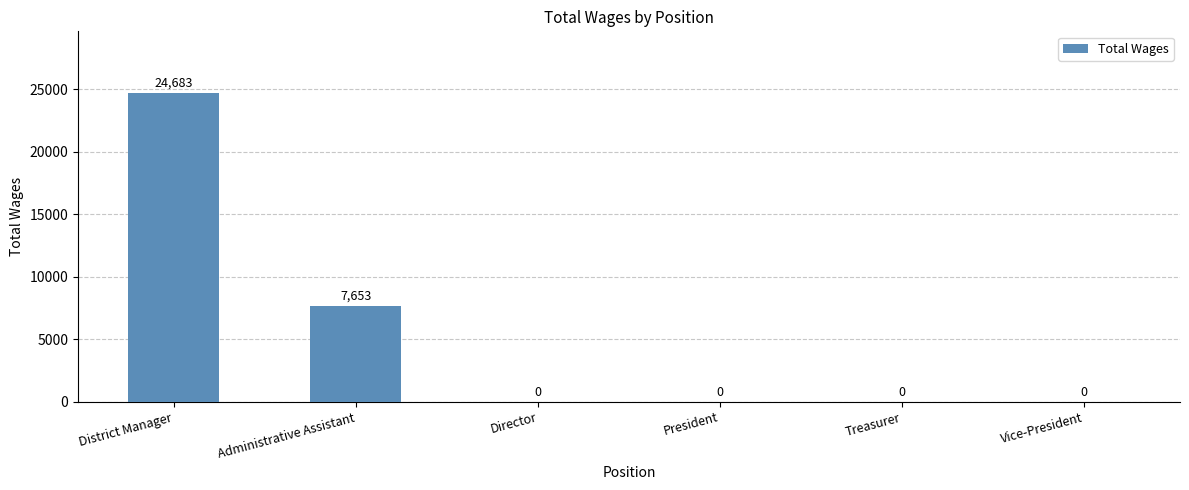

What is the maximum value shown in the chart?

24683